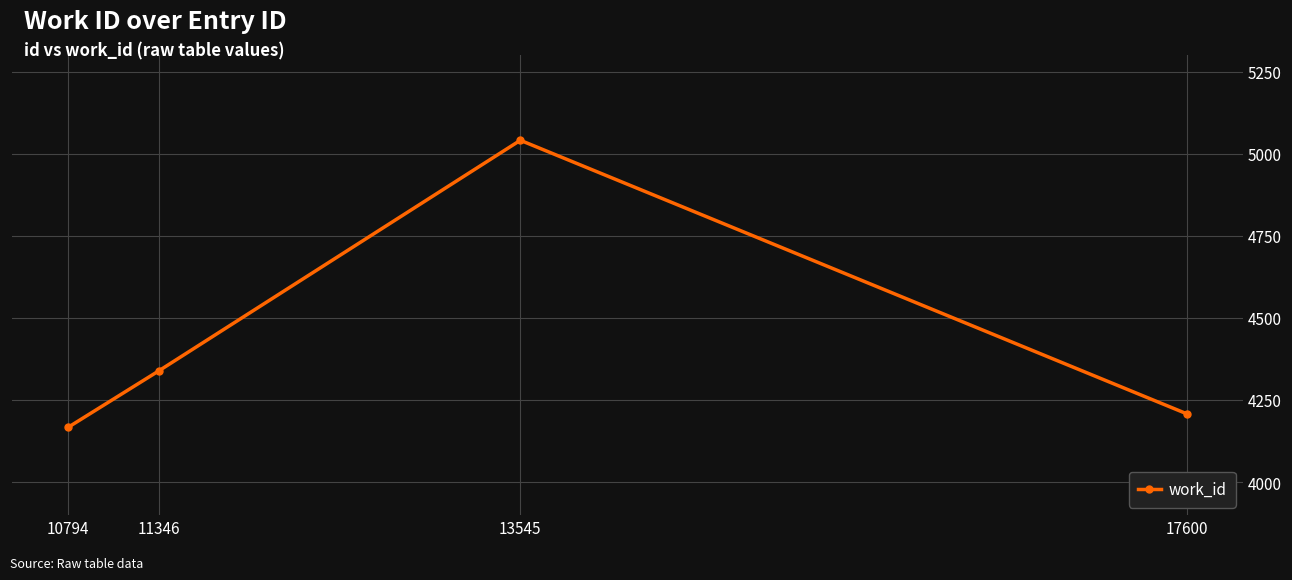

What is the change in value from 11346 to 13545?

+702